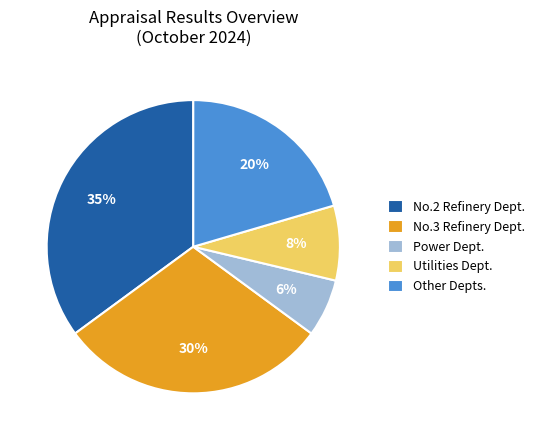

Which category has the biggest portion of the pie?

No.2 Refinery Dept.